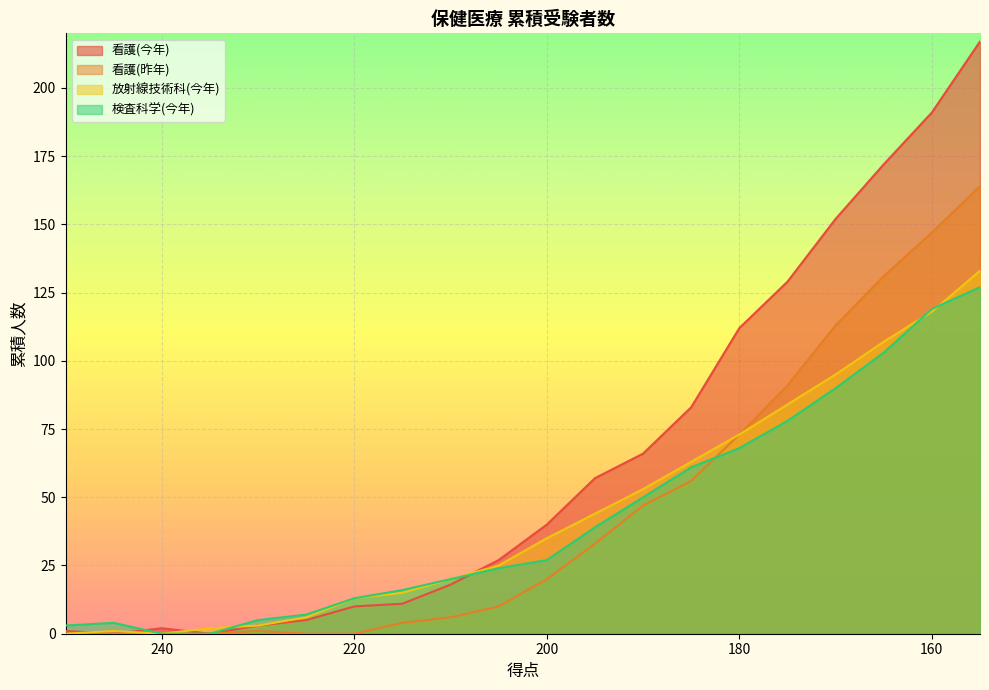

The 看護(昨年) series shows 95 at 220. True or false?

False